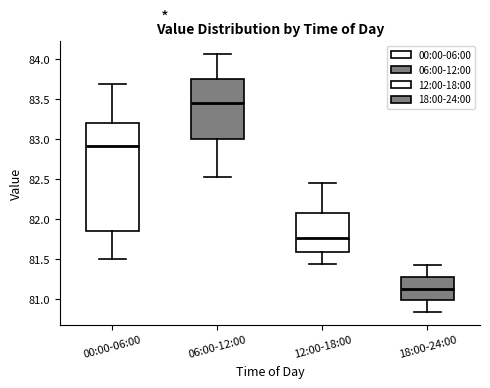

Where does the upper whisker of the box for 00:00-06:00 end on the y-axis? The values are not printed on the chart, so give them approximately, as read against the axis.

83.70